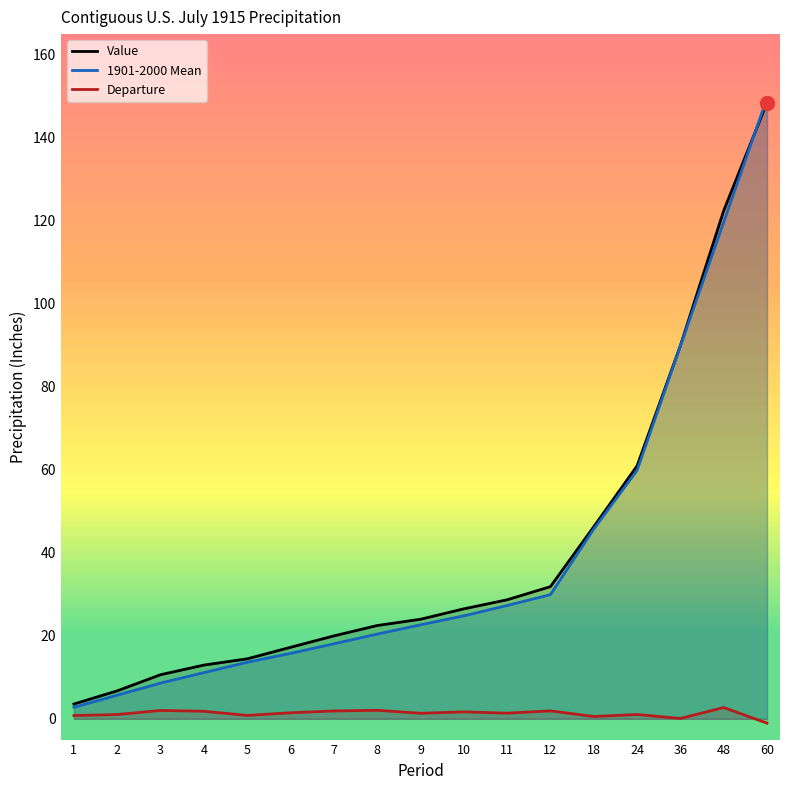

What is the sum of all 1901-2000 Mean values?

665.5